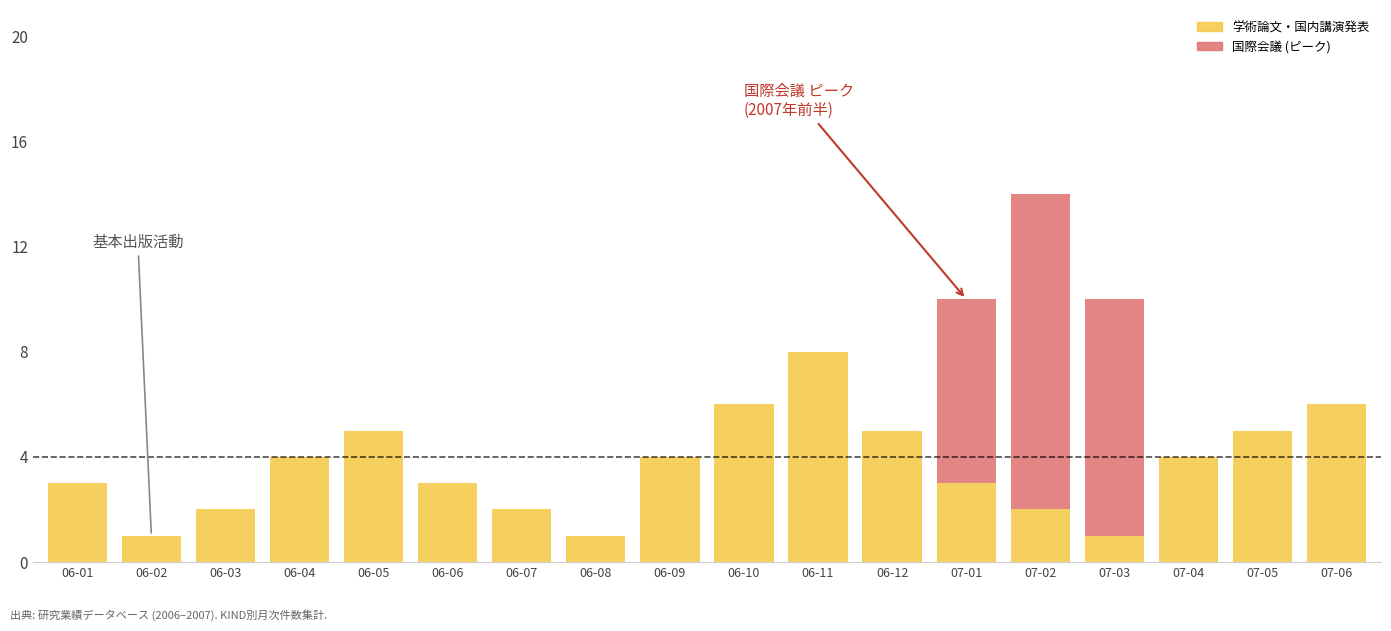

What is the difference between the 学術論文・国内講演発表 values at 06-04 and 06-07?

2